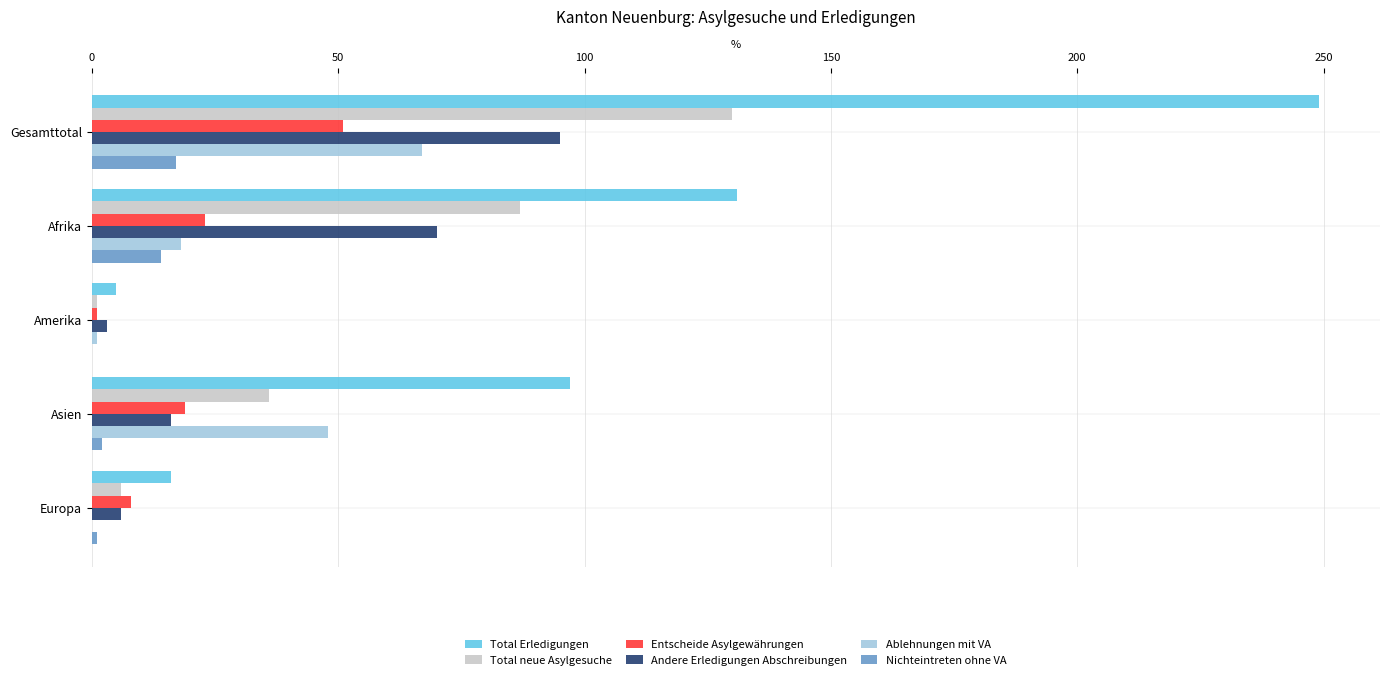

Between Afrika and Europa, which series saw the biggest shift?

Total Erledigungen